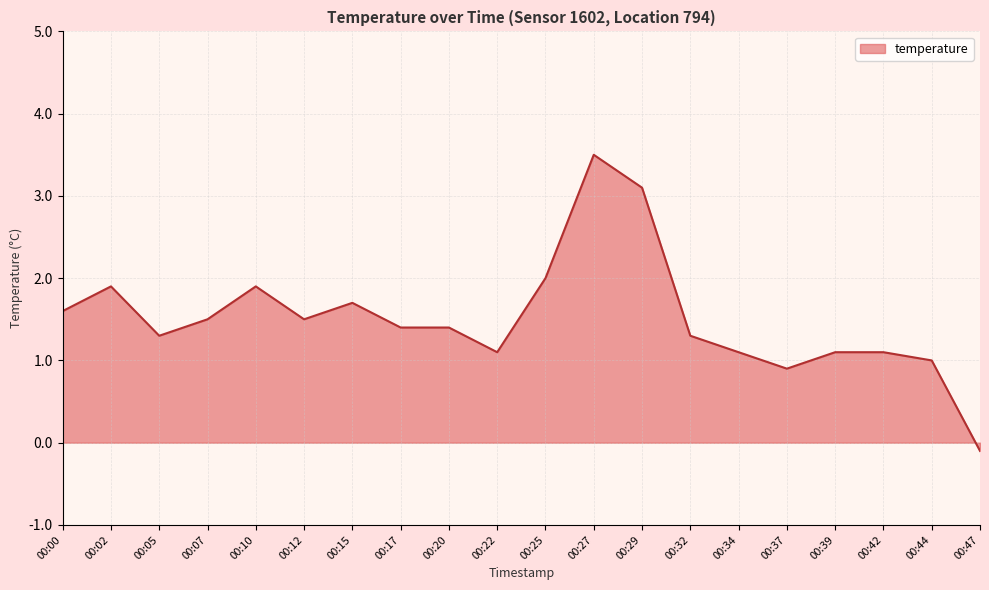

Reading left to right, what are all the values shown in this chart?

1.6	1.9	1.3	1.5	1.9	1.5	1.7	1.4	1.4	1.1	2.0	3.5	3.1	1.3	1.1	0.9	1.1	1.1	1.0	-0.1